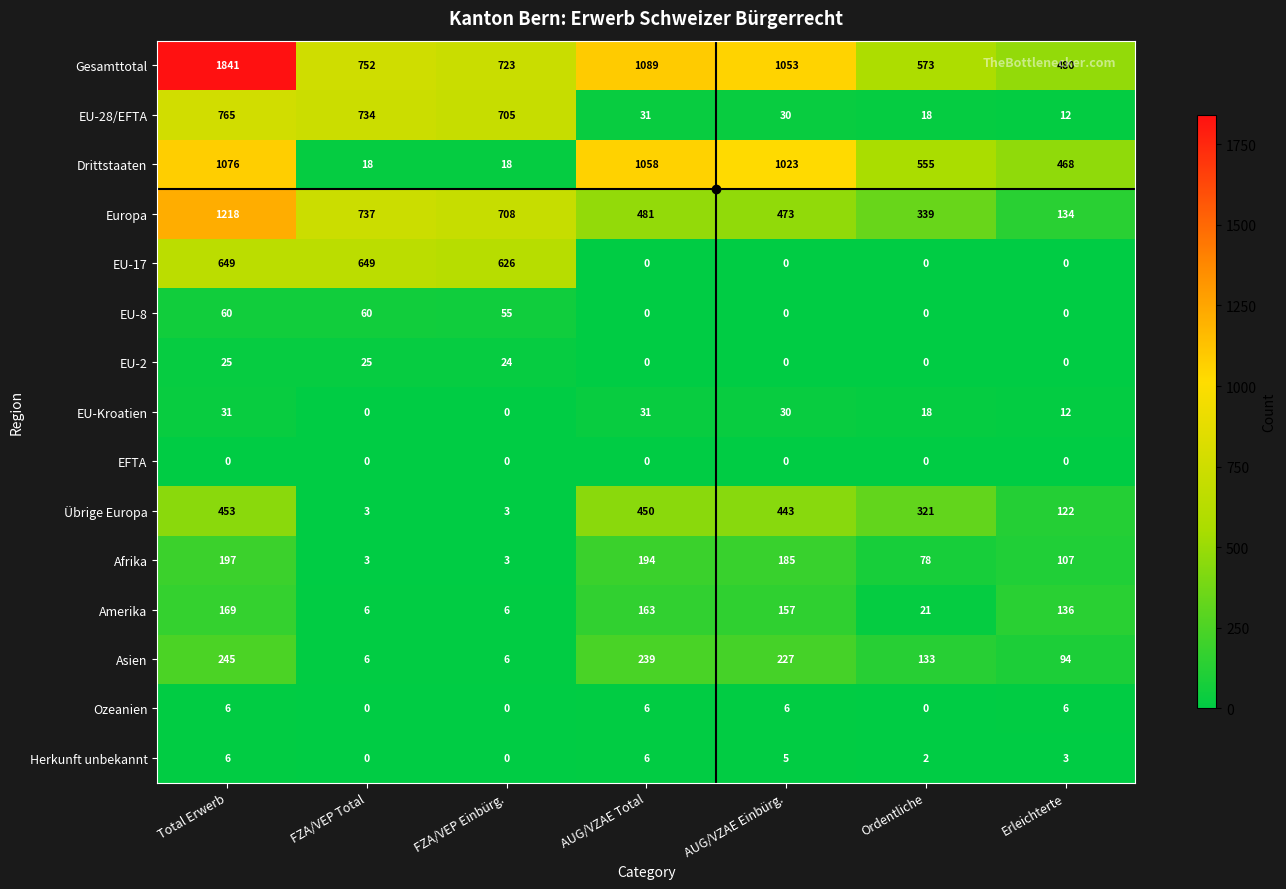

What is the difference between the second highest and second lowest values in the Drittstaaten series?

1040